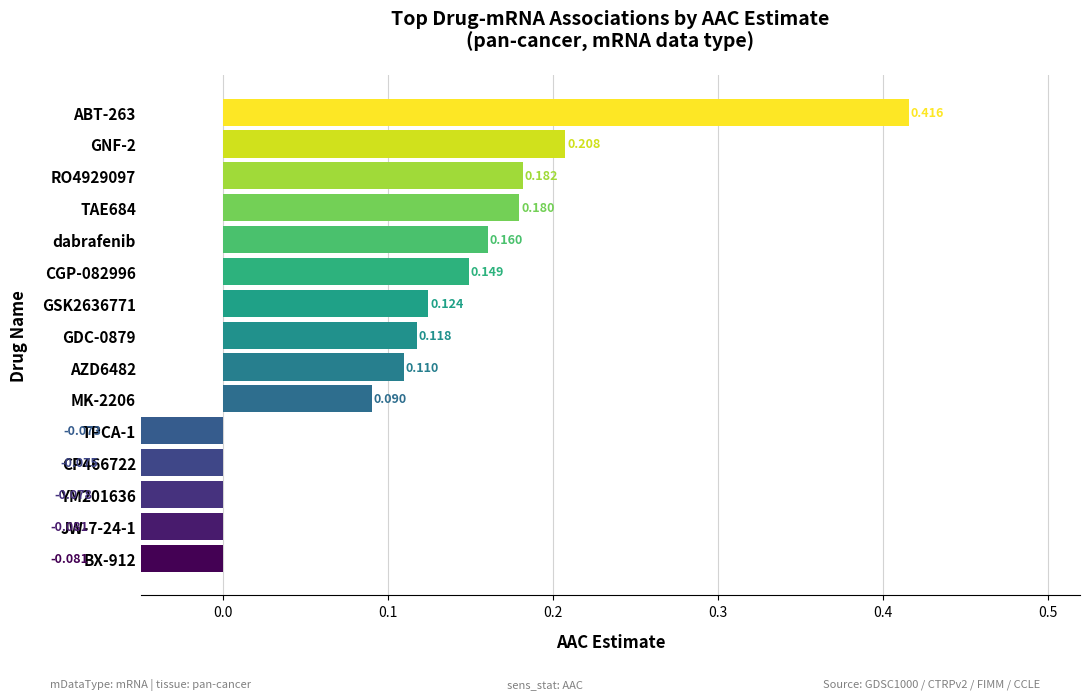

Reading left to right, what are all the values shown in this chart?

-0.1	-0.1	-0.1	-0.1	-0.1	0.1	0.1	0.1	0.1	0.1	0.2	0.2	0.2	0.2	0.4